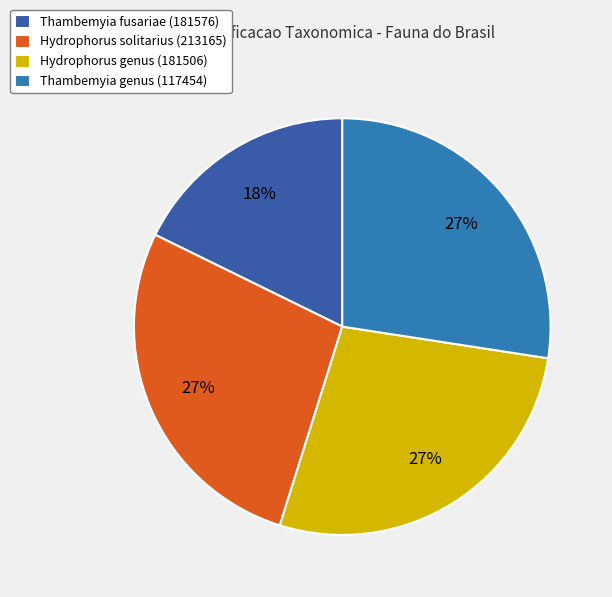

How many slices are in this pie chart?

4